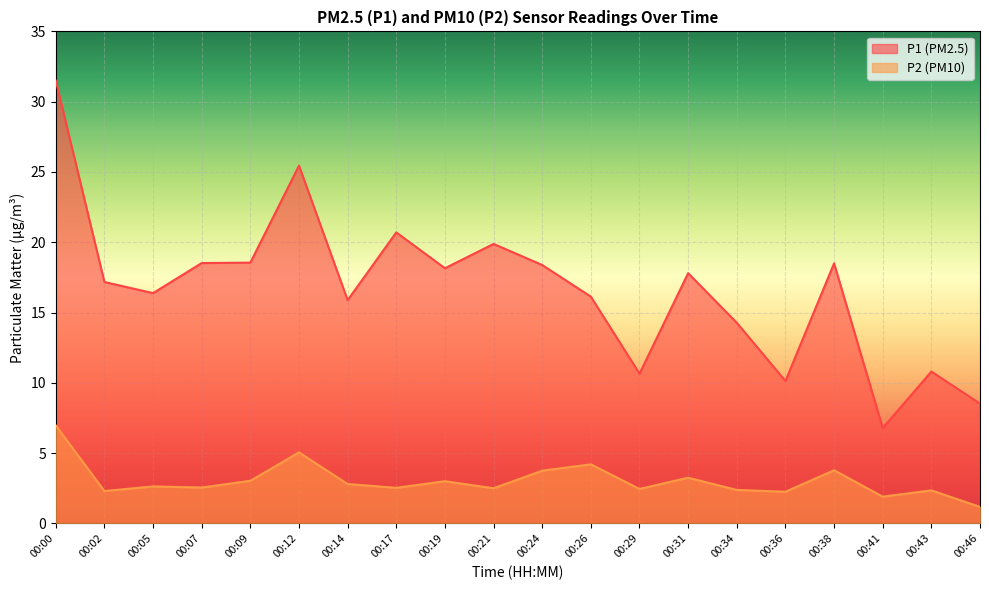

True or false: P2 has more than 2 points higher than both neighbors.

True